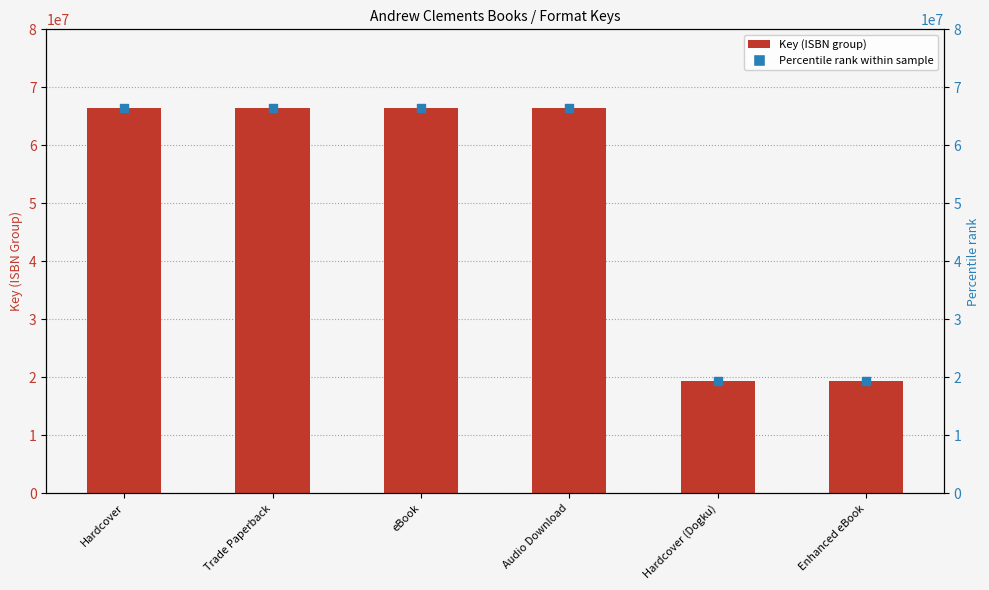

At how many categories does at least one series exceed 42855183?

4